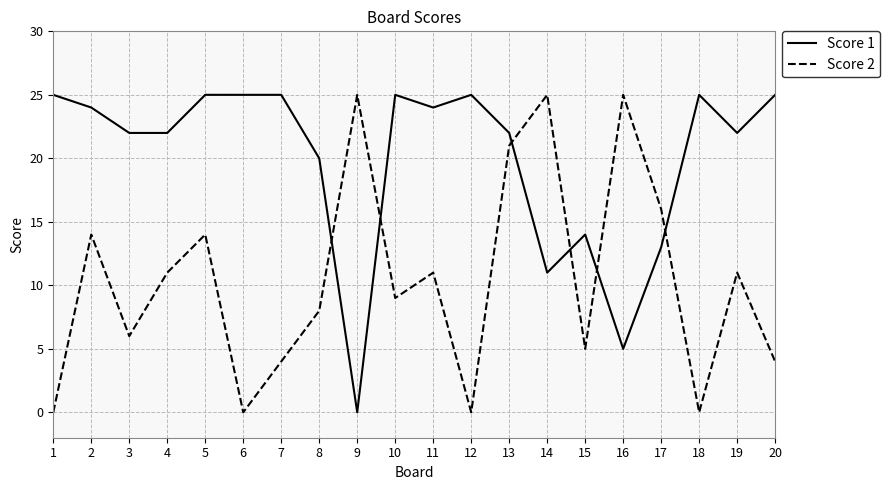

Where does the Score 1 series first go above 24?

1